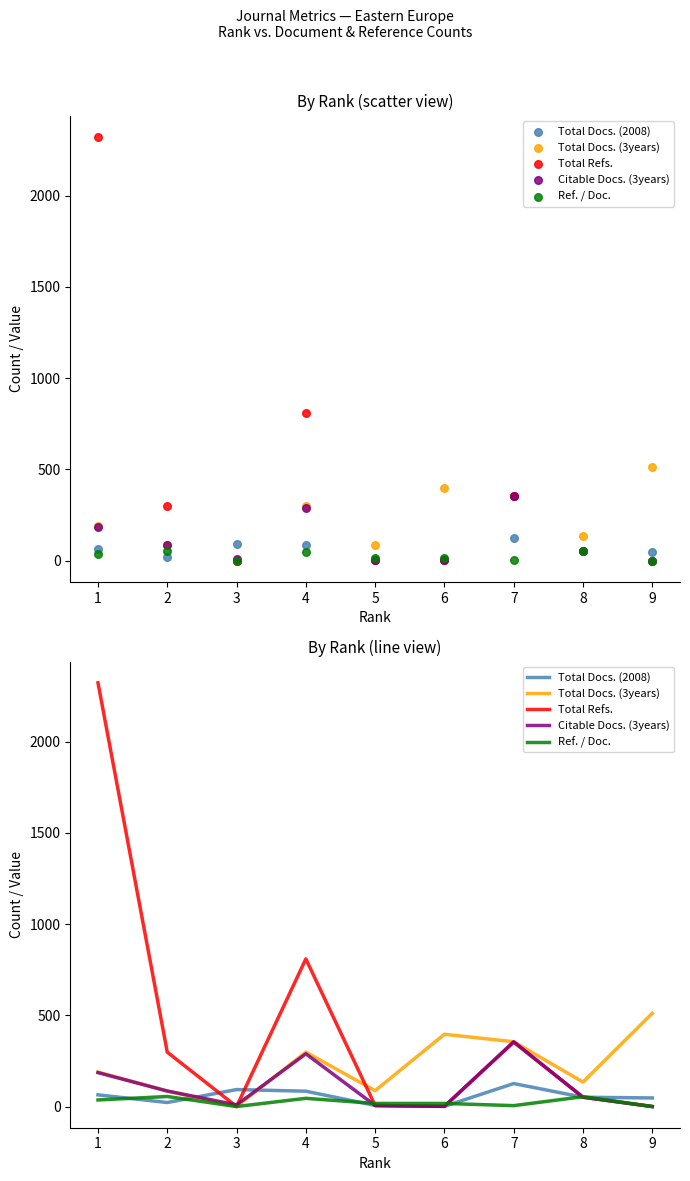

What is the total value across all series at 1?

2797